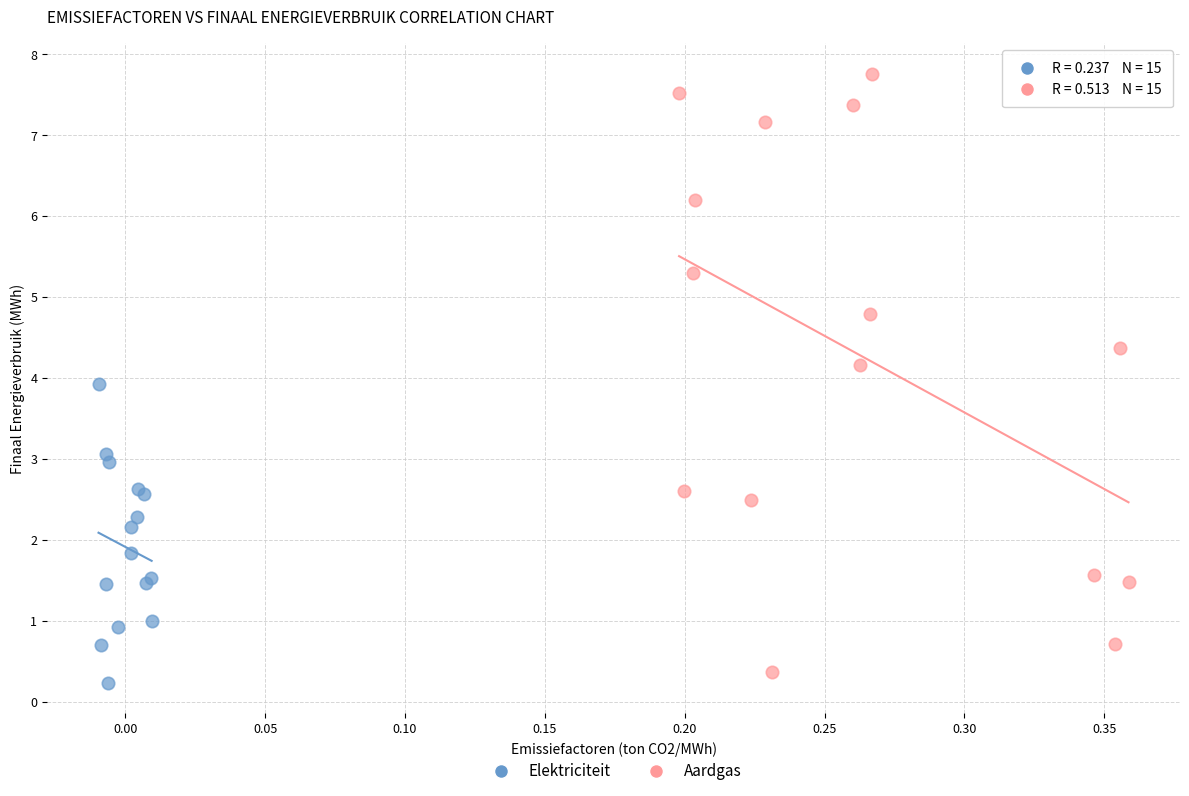

Which series reaches the maximum Y coordinate?

Aardgas